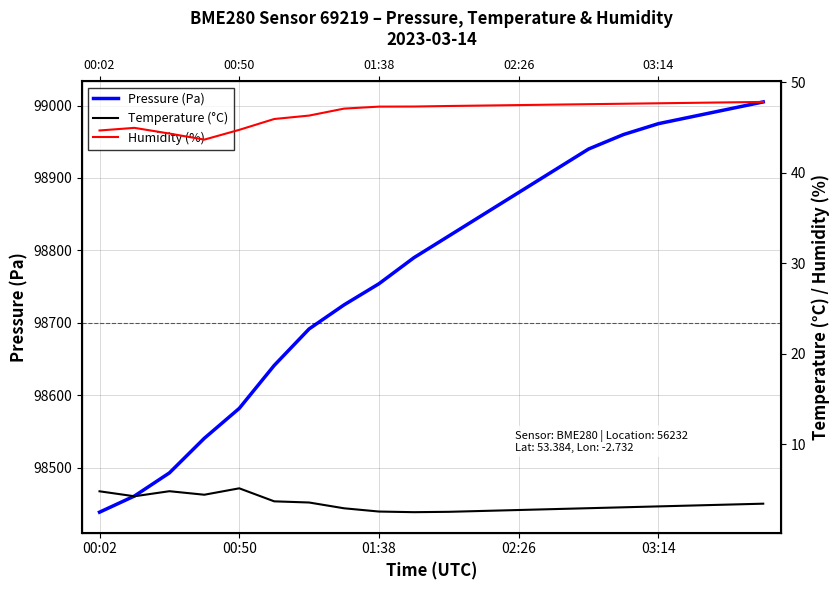

What is the label of the 5th point from the left?

00:50